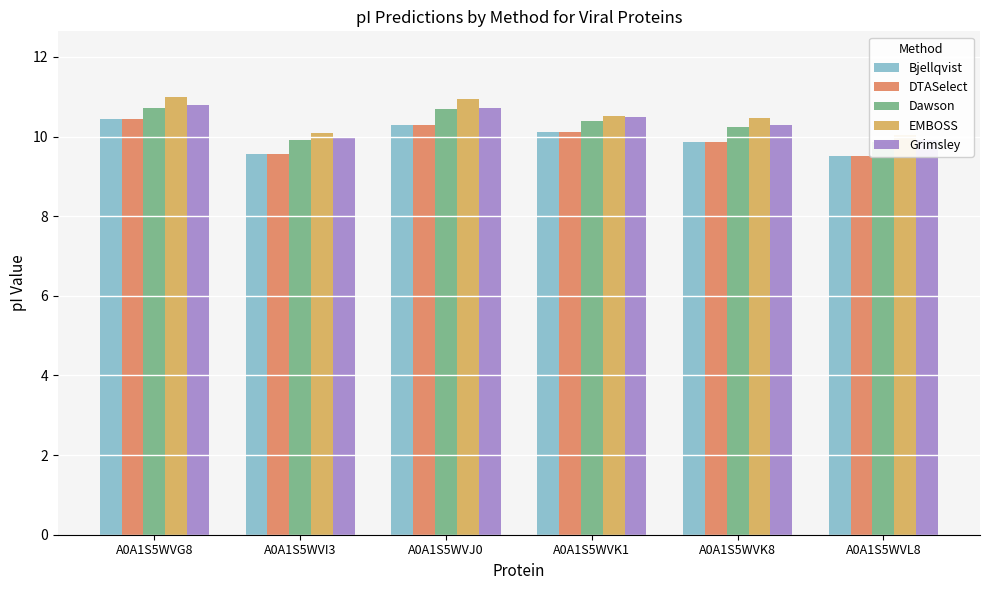

List the labels in order of Grimsley value, smallest first.

A0A1S5WVL8, A0A1S5WVI3, A0A1S5WVK8, A0A1S5WVK1, A0A1S5WVJ0, A0A1S5WVG8